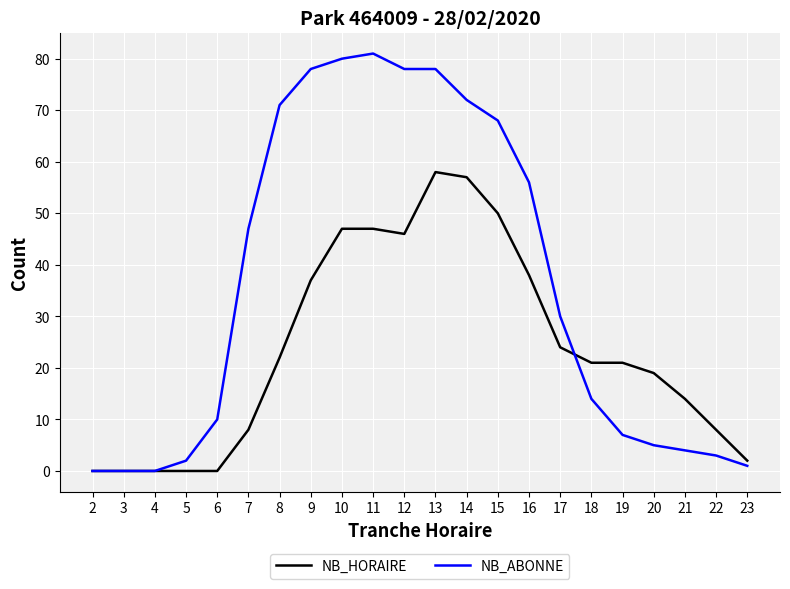

Reading left to right, extract all data points from this chart.

NB_HORAIRE: 2=0	3=0	4=0	5=0	6=0	7=8	8=22	9=37	10=47	11=47	12=46	13=58	14=57	15=50	16=38	17=24	18=21	19=21	20=19	21=14	22=8	23=2
NB_ABONNE: 2=0	3=0	4=0	5=2	6=10	7=47	8=71	9=78	10=80	11=81	12=78	13=78	14=72	15=68	16=56	17=30	18=14	19=7	20=5	21=4	22=3	23=1